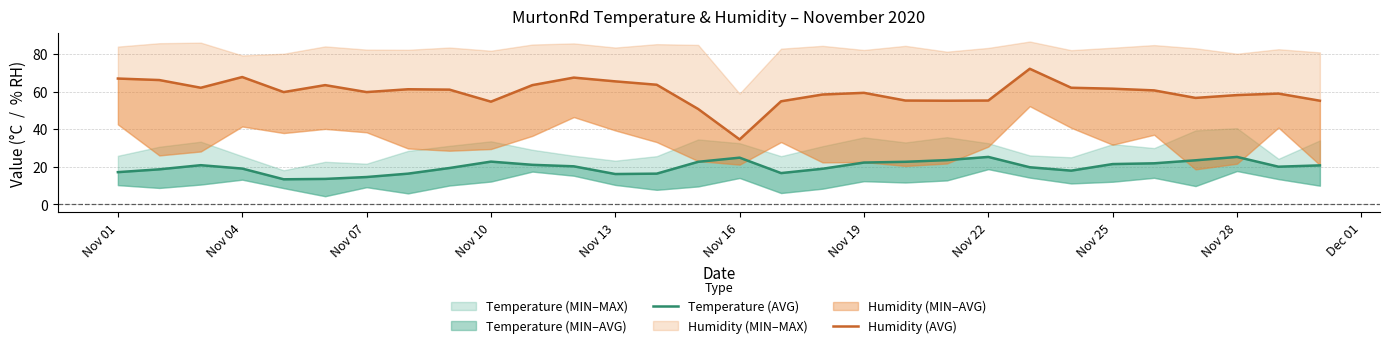

What is the lowest value of the Temperature (AVG) series?

13.3